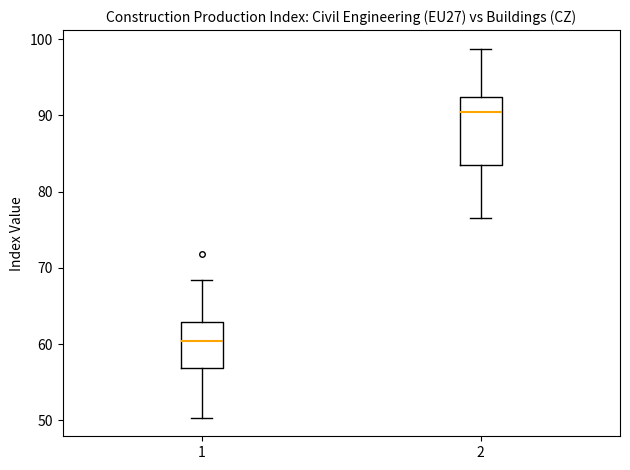

Which box's median line is the lowest?

1